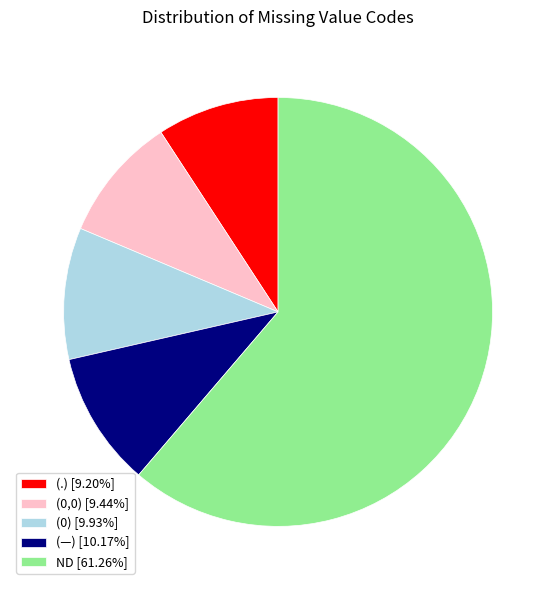

Is there any slice that represents more than half of the pie?

Yes